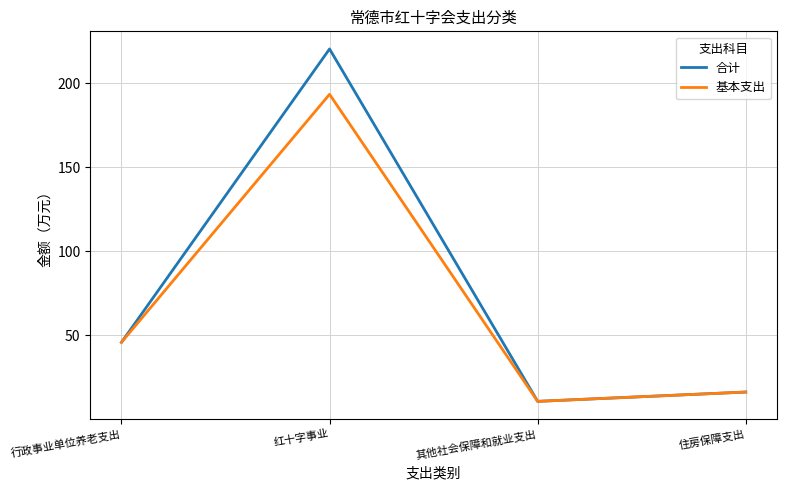

List the labels in order of 合计 value, smallest first.

其他社会保障和就业支出, 住房保障支出, 行政事业单位养老支出, 红十字事业